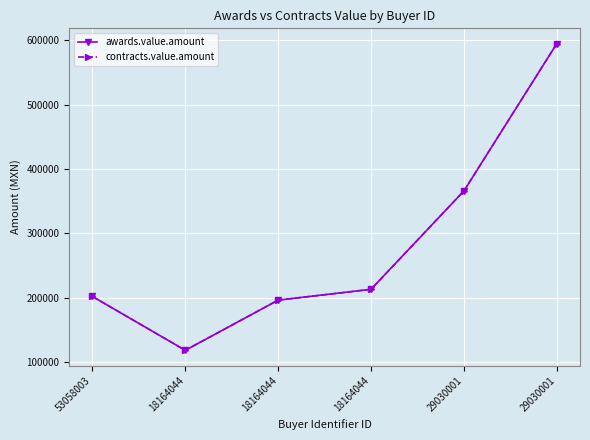

Reading left to right, transcribe all the data shown in this chart.

awards.value.amount: 202151.0	118625.8	196462.9	213293.9	365889.8	594469.7
contracts.value.amount: 202151.0	118625.8	196462.9	213293.9	365889.8	594469.7